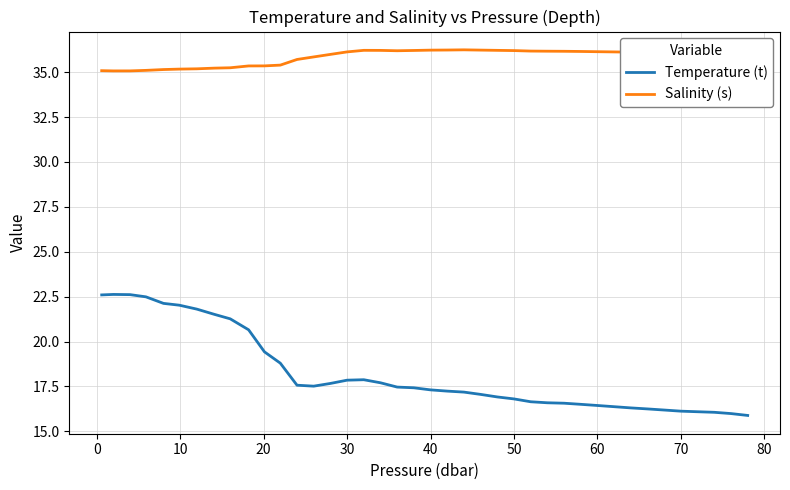

List the series in order of their overall mean, lowest first.

Temperature (t), Salinity (s)